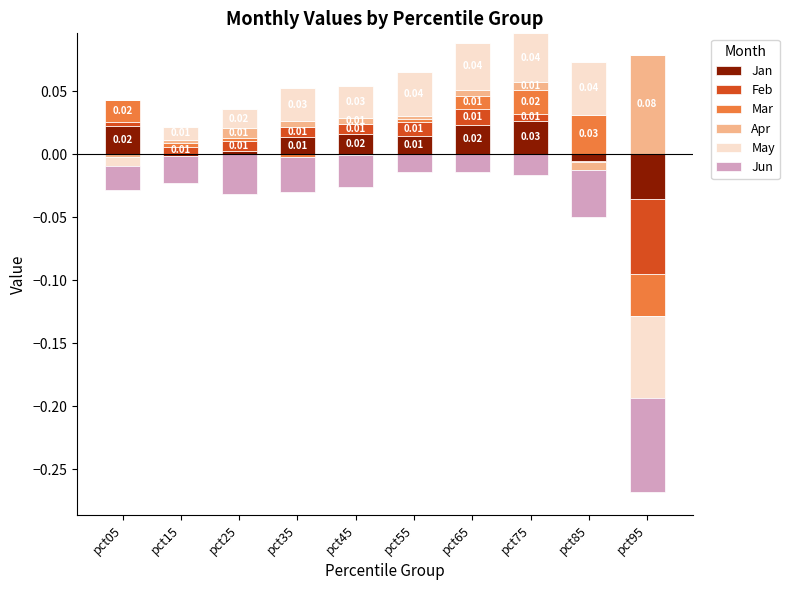

Reading left to right, extract all data points from this chart.

Jan: pct05=0.0	pct15=0.0	pct25=0.0	pct35=0.0	pct45=0.0	pct55=0.0	pct65=0.0	pct75=0.0	pct85=0.0	pct95=0.0
Feb: pct05=0.0	pct15=0.0	pct25=0.0	pct35=0.0	pct45=0.0	pct55=0.0	pct65=0.0	pct75=0.0	pct85=0.0	pct95=0.0
Mar: pct05=0.0	pct15=0.0	pct25=0.0	pct35=0.0	pct45=0.0	pct55=0.0	pct65=0.0	pct75=0.0	pct85=0.0	pct95=0.0
Apr: pct05=0.0	pct15=0.0	pct25=0.0	pct35=0.0	pct45=0.0	pct55=0.0	pct65=0.0	pct75=0.0	pct85=0.0	pct95=0.1
May: pct05=0.0	pct15=0.0	pct25=0.0	pct35=0.0	pct45=0.0	pct55=0.0	pct65=0.0	pct75=0.0	pct85=0.0	pct95=0.0
Jun: pct05=0.0	pct15=0.0	pct25=0.0	pct35=0.0	pct45=0.0	pct55=0.0	pct65=0.0	pct75=0.0	pct85=0.0	pct95=0.0